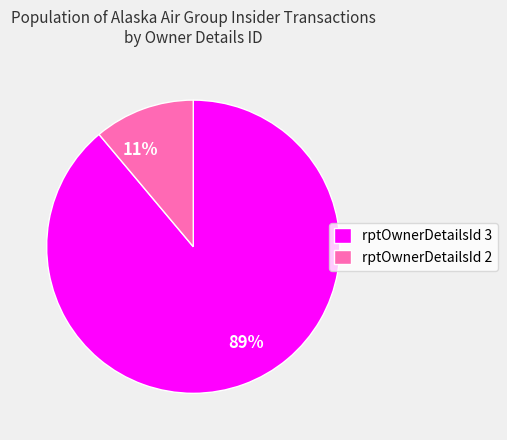

To the nearest percent, what percentage of the pie is 11%?

11%